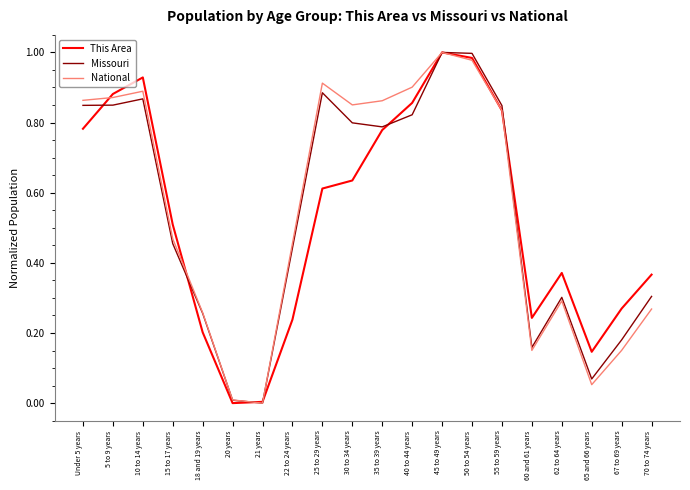

Between which two adjacent categories do This Area and National first intersect?

Under 5 years and 5 to 9 years